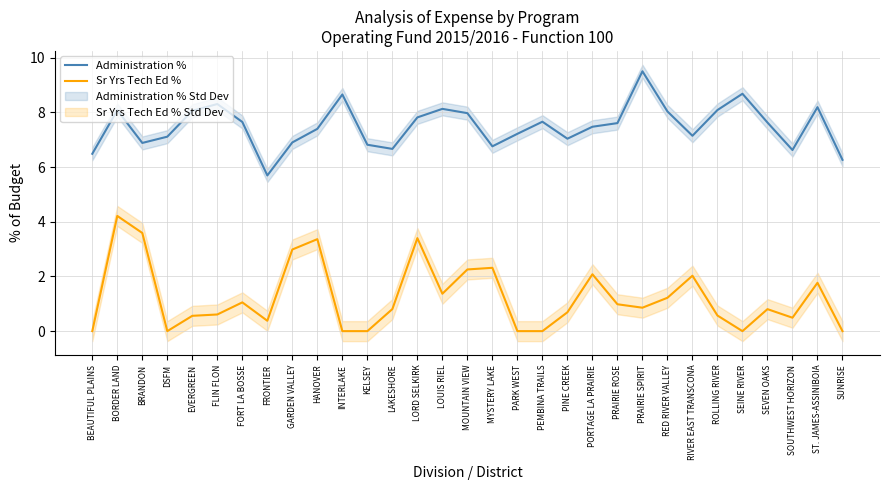

Between BORDER LAND and PEMBINA TRAILS, which series saw the biggest shift?

Sr Yrs Tech Ed %